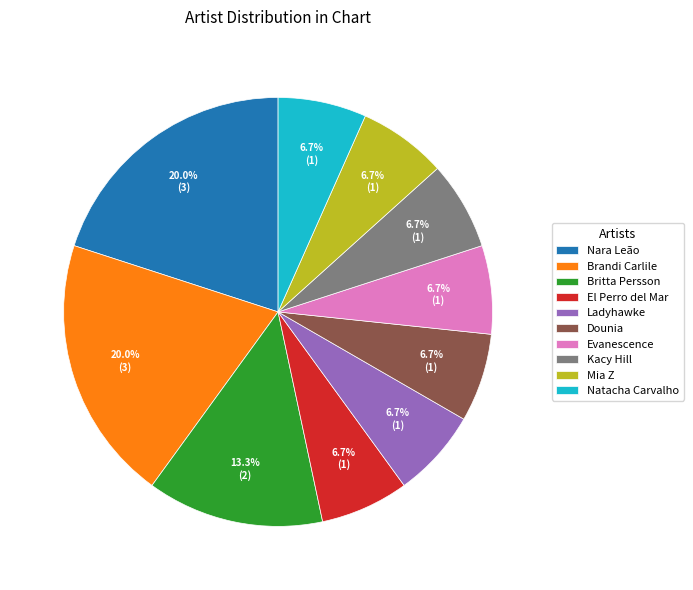

The Brandi Carlile slice represents 10% of the pie. True or false?

False